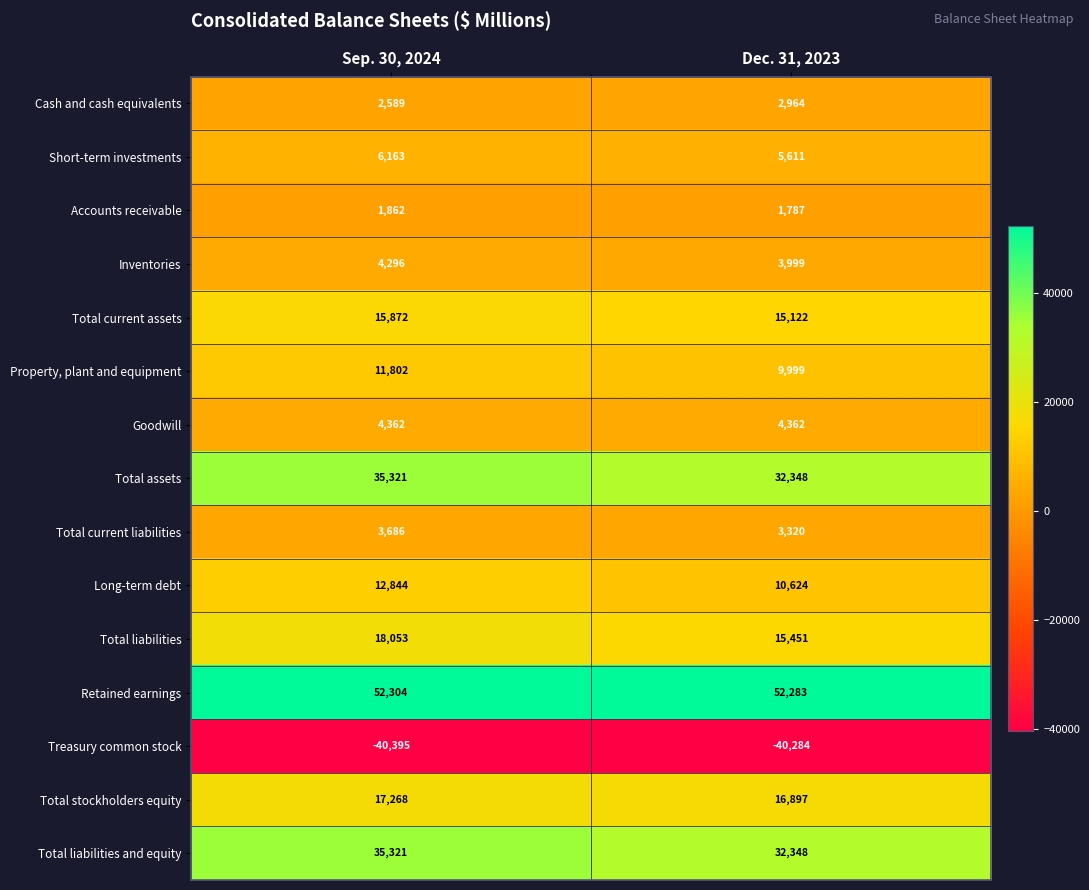

Reading left to right, what are all the values shown in this chart?

Cash and cash equivalents: 2589	2964
Short-term investments: 6163	5611
Accounts receivable: 1862	1787
Inventories: 4296	3999
Total current assets: 15872	15122
Property, plant and equipment: 11802	9999
Goodwill: 4362	4362
Total assets: 35321	32348
Total current liabilities: 3686	3320
Long-term debt: 12844	10624
Total liabilities: 18053	15451
Retained earnings: 52304	52283
Treasury common stock: -40395	-40284
Total stockholders equity: 17268	16897
Total liabilities and equity: 35321	32348